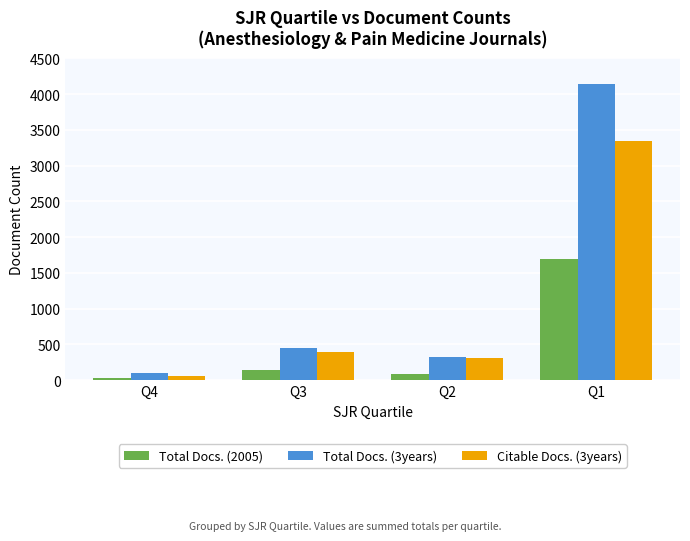

What is the value of the Total Docs. (3years) bar at the 1st from the left?

94